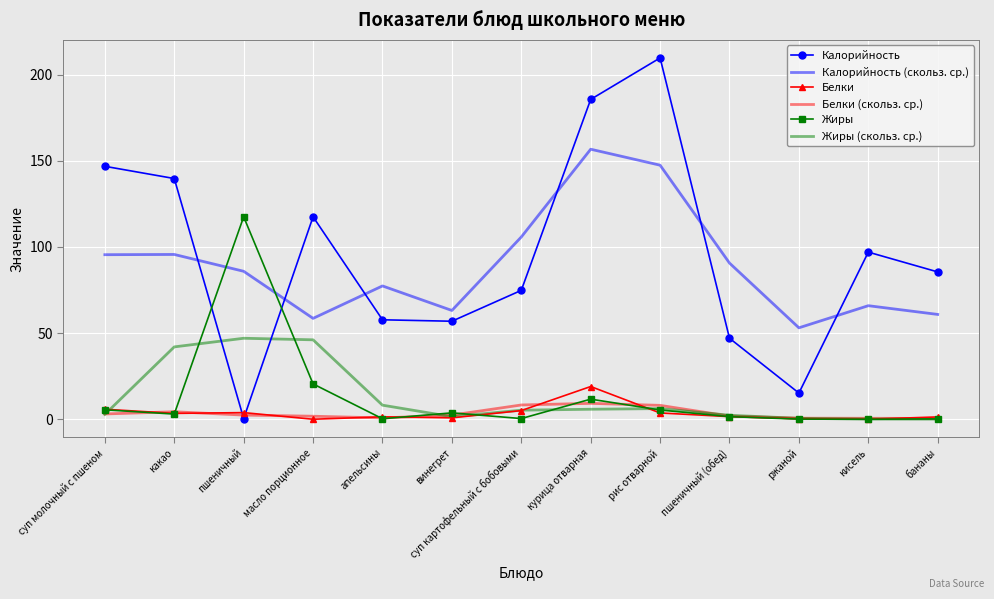

How many distinct data groups are displayed?

6